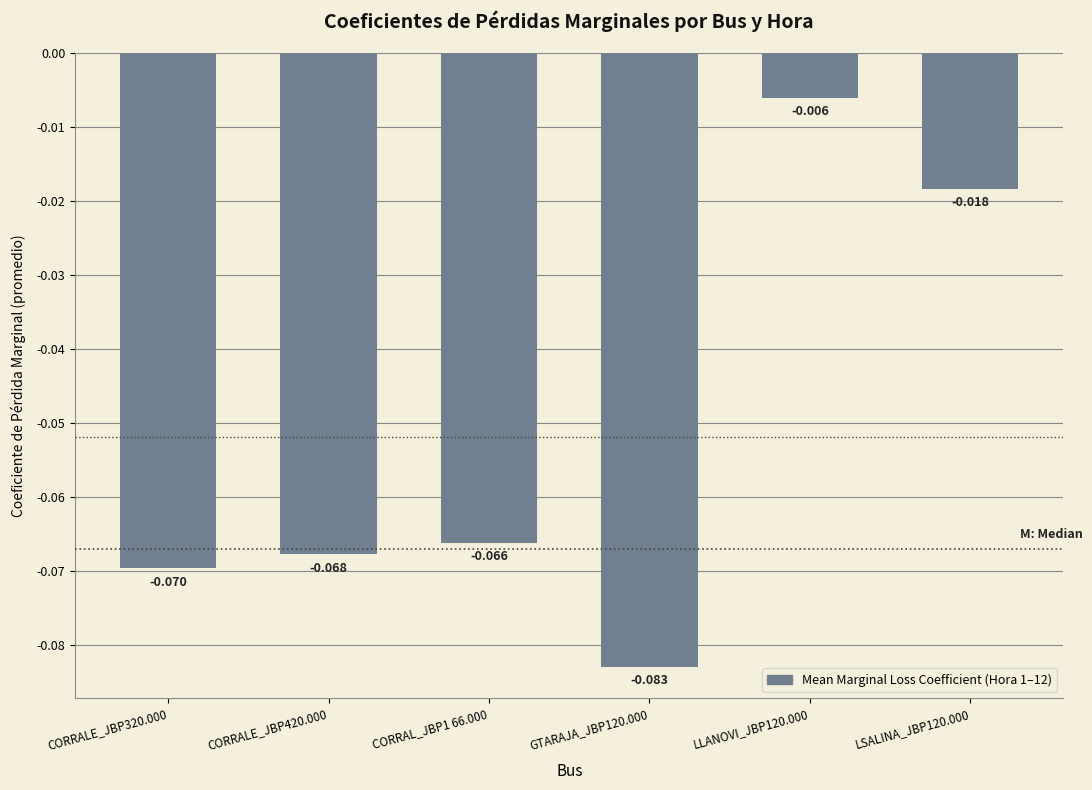

What is the difference between the second highest and minimum values?

0.1